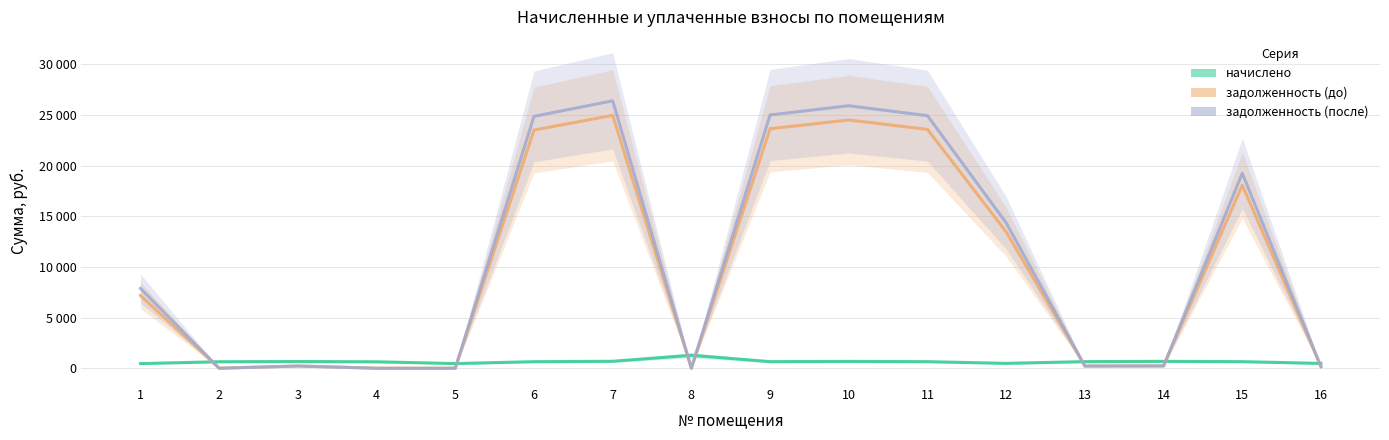

How many lines are shown in the chart?

3